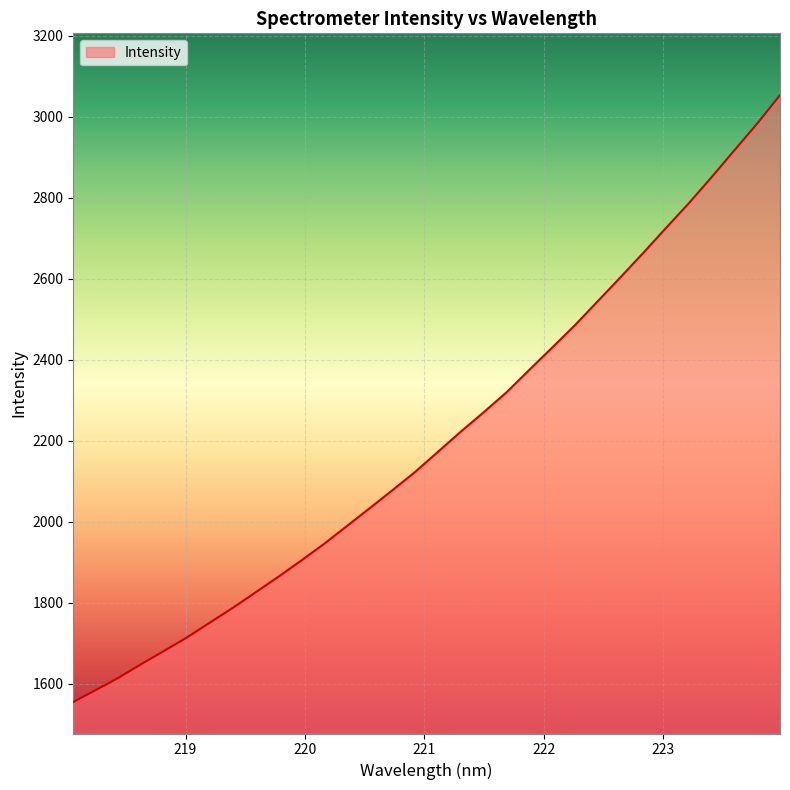

What is the minimum value shown in the chart?

1554.6